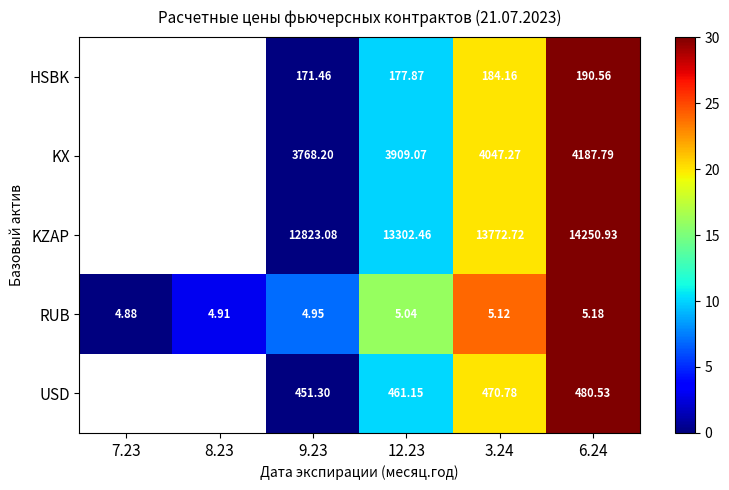

Is the value of USD at 9.23 greater than the value of KZAP at 12.23?

No